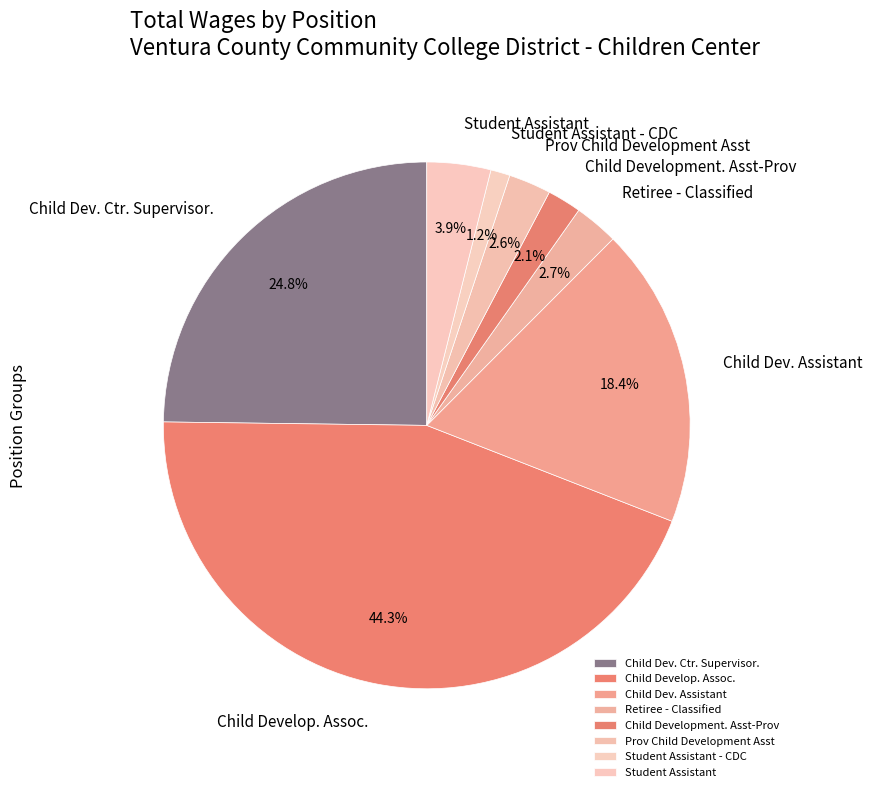

Which category has the smallest portion of the pie?

Student Assistant - CDC